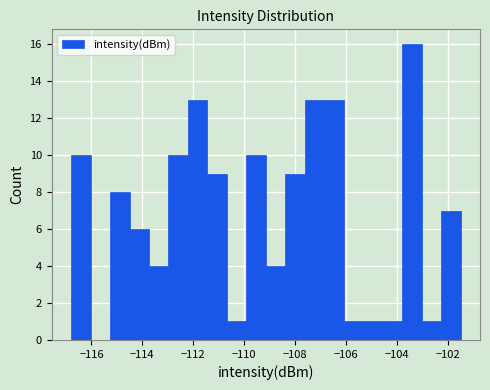

Around what value on the x-axis is the tallest bar? Give the approximate position of its centre, as read against the axis.

-103.4